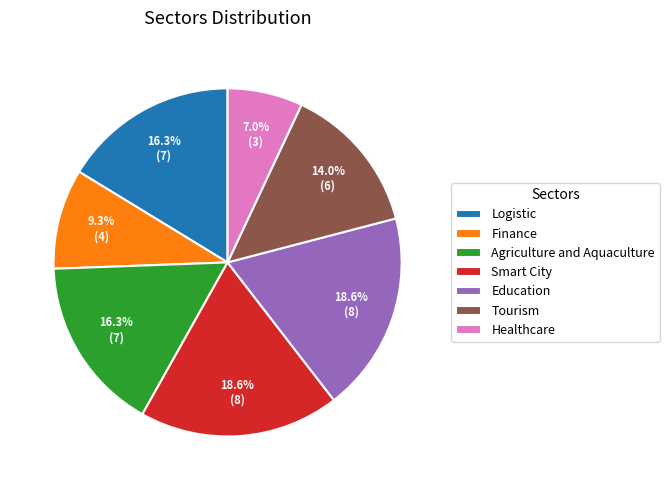

How many segments does this pie chart have?

7